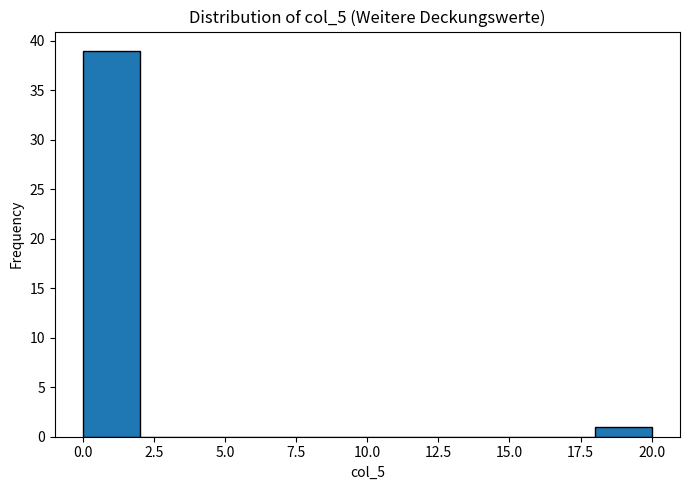

Reading left to right, list every bar in this chart as the range it spans on the x-axis followed by its height. The values are not printed on the chart, so give them approximately, as read against the axis.

0 to 2: 39
2 to 4: 0
4 to 6: 0
6 to 8: 0
8 to 10: 0
10 to 12: 0
12 to 14: 0
14 to 16: 0
16 to 18: 0
18 to 20: 1